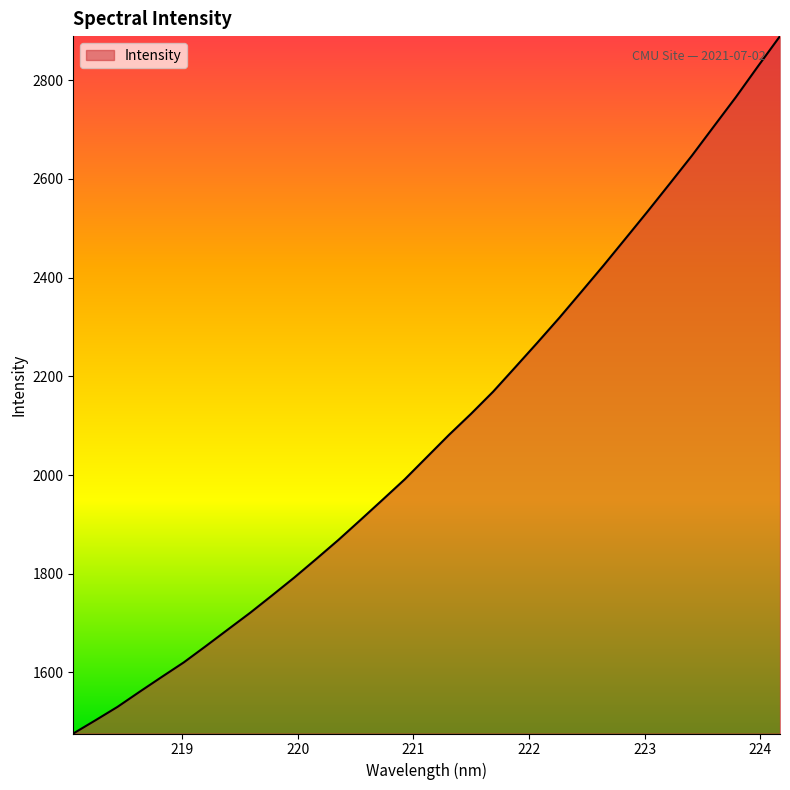

What is the maximum value shown in the chart?

2889.6